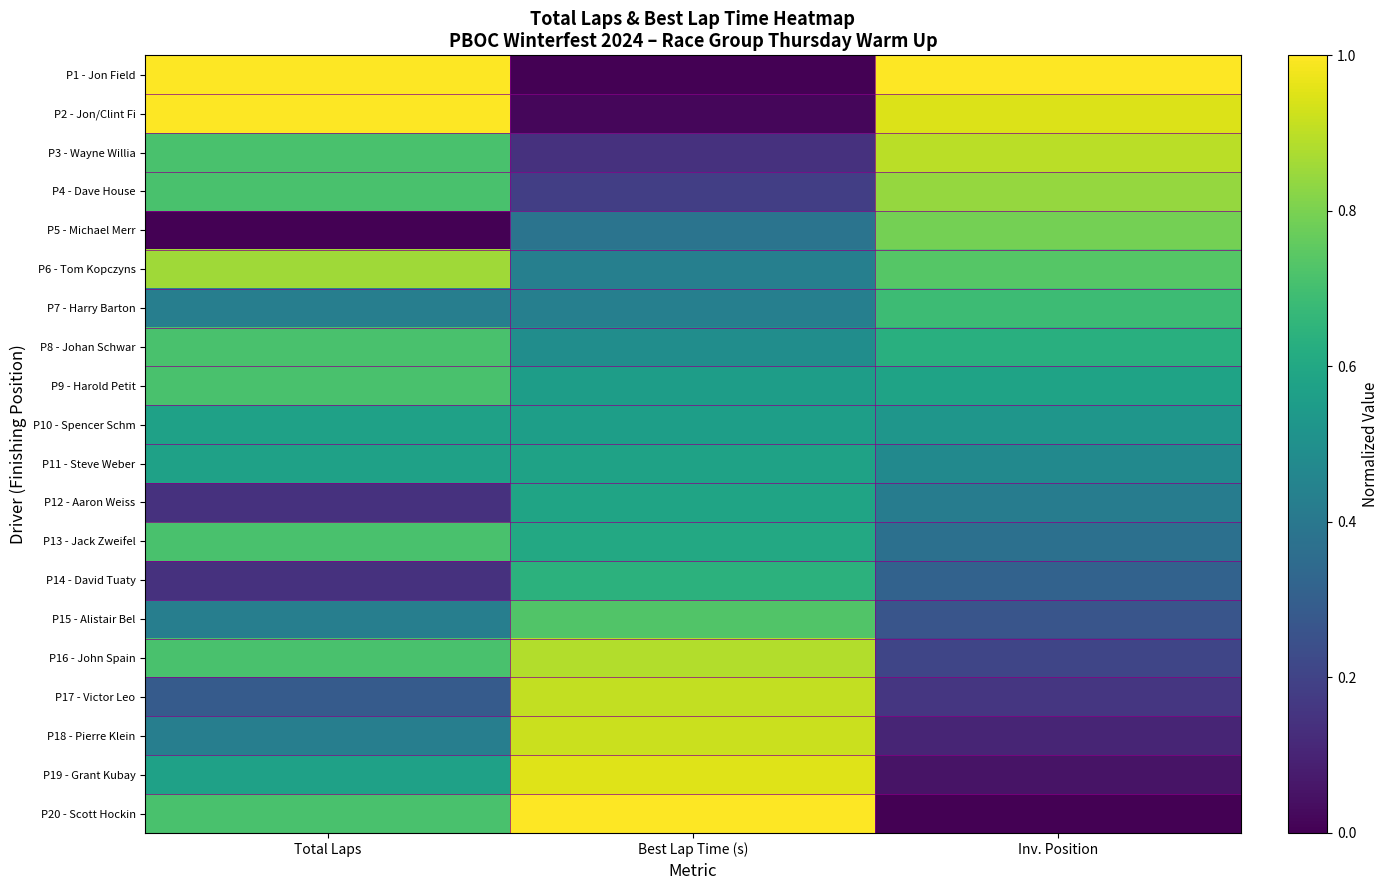

Reading right to left, what are all the values shown in this chart?

P1 - Jon Field: Inv. Position=1.0	Best Lap Time (s)=0.0	Total Laps=1.0
P2 - Jon/Clint Fi: Inv. Position=0.9	Best Lap Time (s)=0.0	Total Laps=1.0
P3 - Wayne Willia: Inv. Position=0.9	Best Lap Time (s)=0.1	Total Laps=0.7
P4 - Dave House: Inv. Position=0.8	Best Lap Time (s)=0.2	Total Laps=0.7
P5 - Michael Merr: Inv. Position=0.8	Best Lap Time (s)=0.4	Total Laps=0.0
P6 - Tom Kopczyns: Inv. Position=0.7	Best Lap Time (s)=0.4	Total Laps=0.9
P7 - Harry Barton: Inv. Position=0.7	Best Lap Time (s)=0.4	Total Laps=0.4
P8 - Johan Schwar: Inv. Position=0.6	Best Lap Time (s)=0.5	Total Laps=0.7
P9 - Harold Petit: Inv. Position=0.6	Best Lap Time (s)=0.6	Total Laps=0.7
P10 - Spencer Schm: Inv. Position=0.5	Best Lap Time (s)=0.6	Total Laps=0.6
P11 - Steve Weber: Inv. Position=0.5	Best Lap Time (s)=0.6	Total Laps=0.6
P12 - Aaron Weiss: Inv. Position=0.4	Best Lap Time (s)=0.6	Total Laps=0.1
P13 - Jack Zweifel: Inv. Position=0.4	Best Lap Time (s)=0.6	Total Laps=0.7
P14 - David Tuaty: Inv. Position=0.3	Best Lap Time (s)=0.6	Total Laps=0.1
P15 - Alistair Bel: Inv. Position=0.3	Best Lap Time (s)=0.7	Total Laps=0.4
P16 - John Spain: Inv. Position=0.2	Best Lap Time (s)=0.9	Total Laps=0.7
P17 - Victor Leo: Inv. Position=0.2	Best Lap Time (s)=0.9	Total Laps=0.3
P18 - Pierre Klein: Inv. Position=0.1	Best Lap Time (s)=0.9	Total Laps=0.4
P19 - Grant Kubay: Inv. Position=0.1	Best Lap Time (s)=1.0	Total Laps=0.6
P20 - Scott Hockin: Inv. Position=0.0	Best Lap Time (s)=1.0	Total Laps=0.7